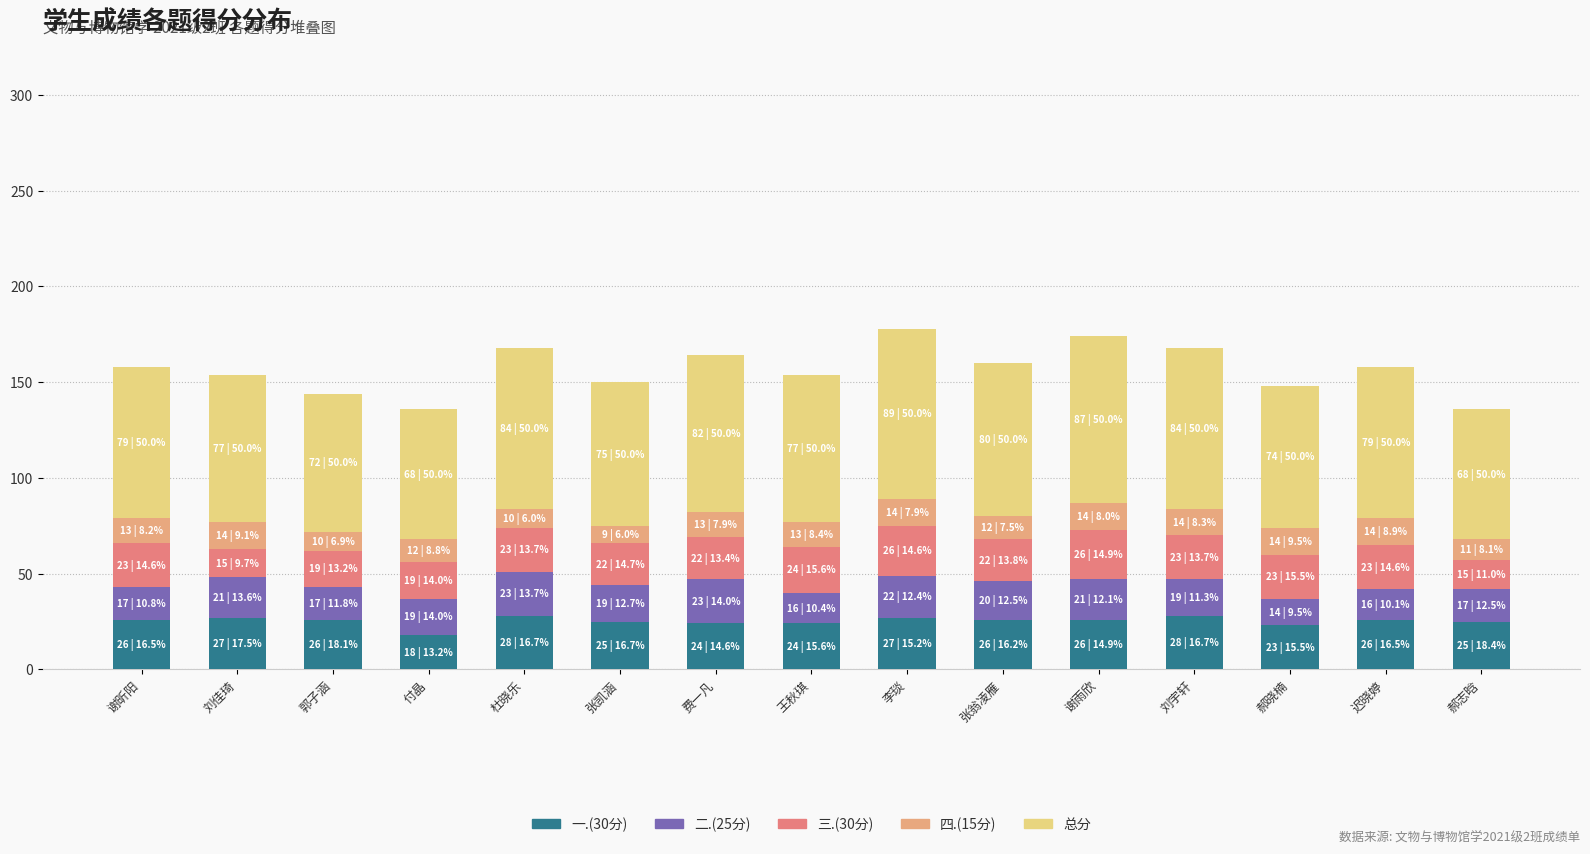

What is the total value across all series at 王秋琪?

154